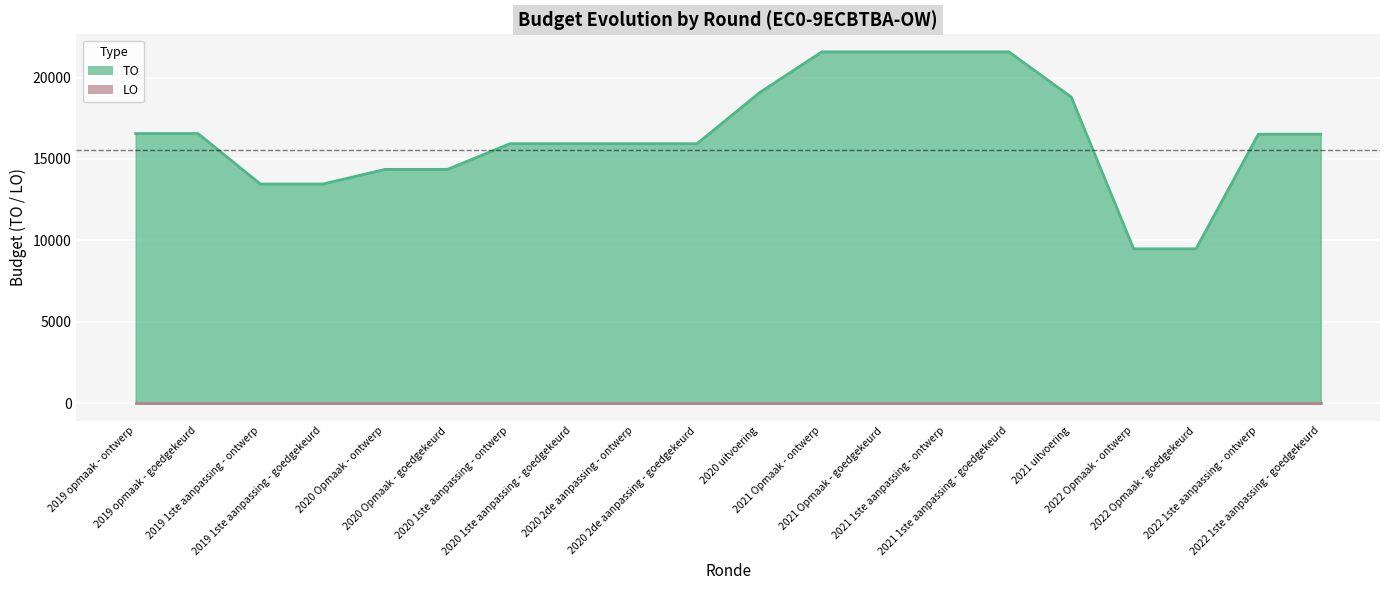

The value at 2020 1ste aanpassing - goedgekeurd is 15938. True or false?

True